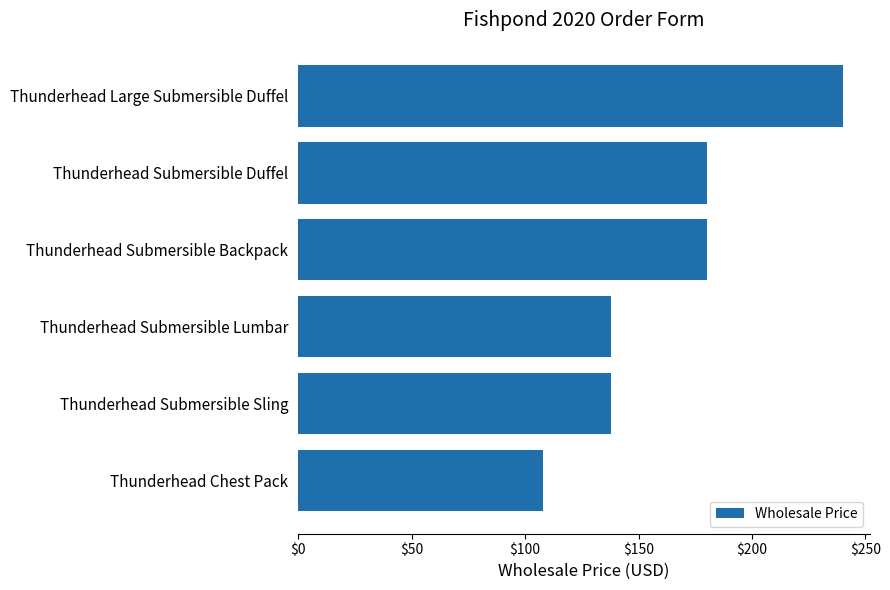

What is the greatest value displayed?

240.0